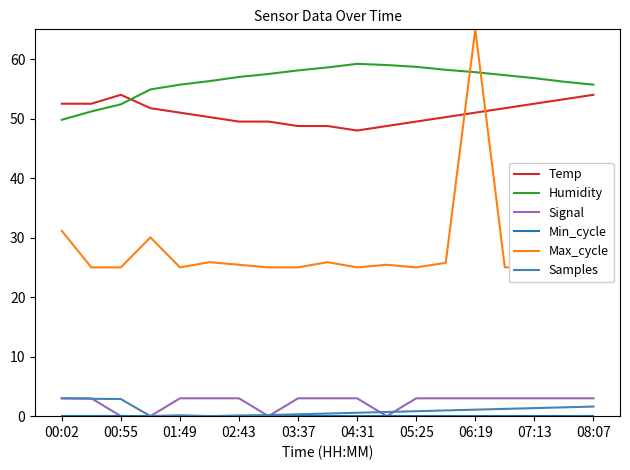

How many values in the Temp series exceed 50?

12